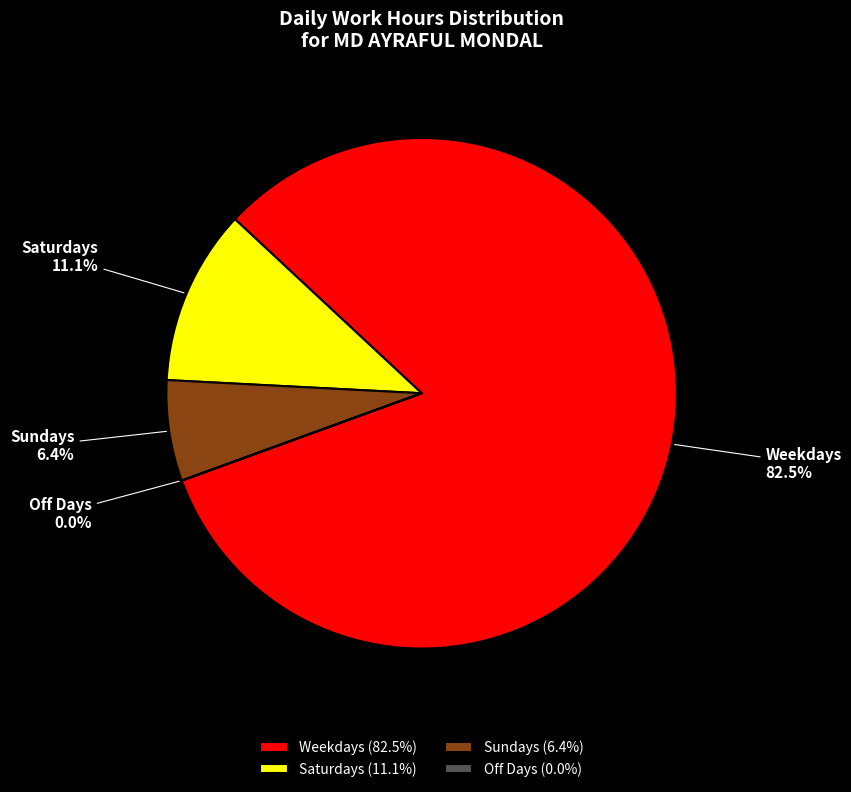

Which has a higher value, Weekdays or Saturdays?

Weekdays